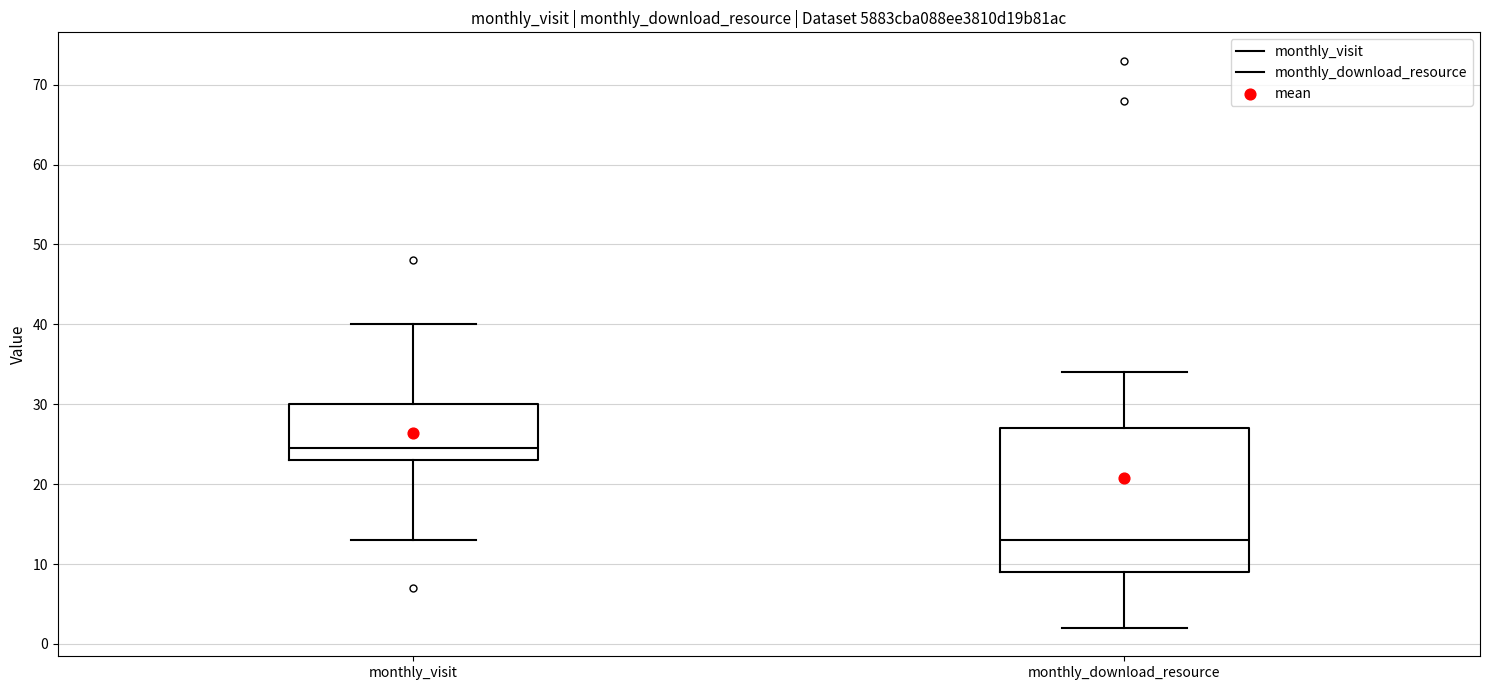

Reading left to right, read every box against the y-axis: the position of its median line, the range the box covers, and the ends of its whiskers. The values are not printed on the chart, so give them approximately, as read against the axis.

monthly_visit: median 25, box 23 to 30, whiskers 13 to 40
monthly_download_resource: median 13, box 9 to 27, whiskers 2 to 34